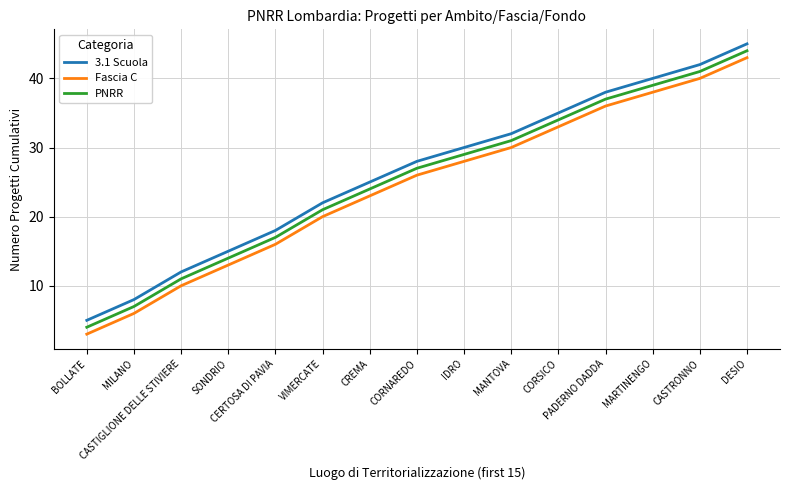

Count the number of data series in this chart.

3